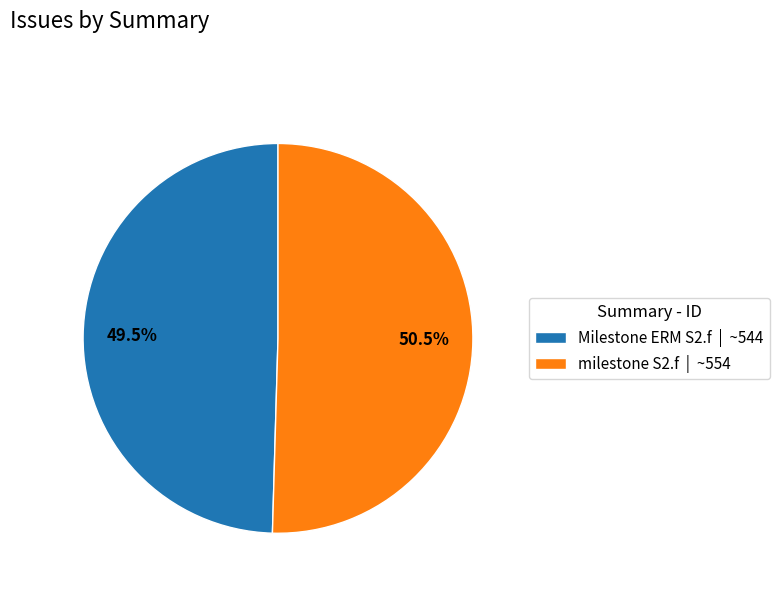

What is the ratio of the value at milestone S2.f | ~554 to the value at Milestone ERM S2.f | ~544?

1.0